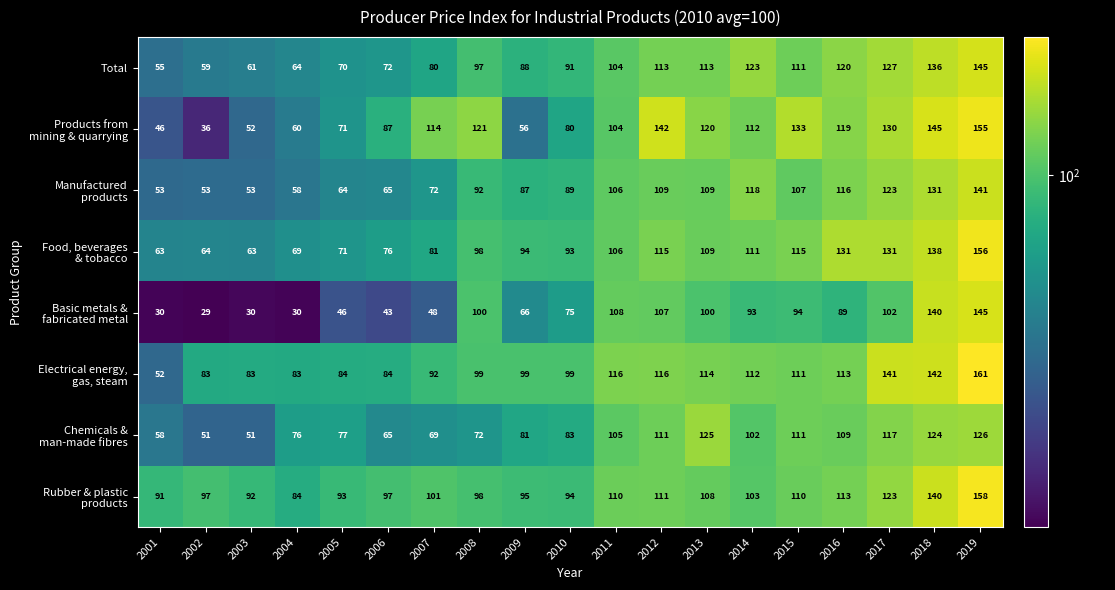

How many categories are shown in the chart?

19